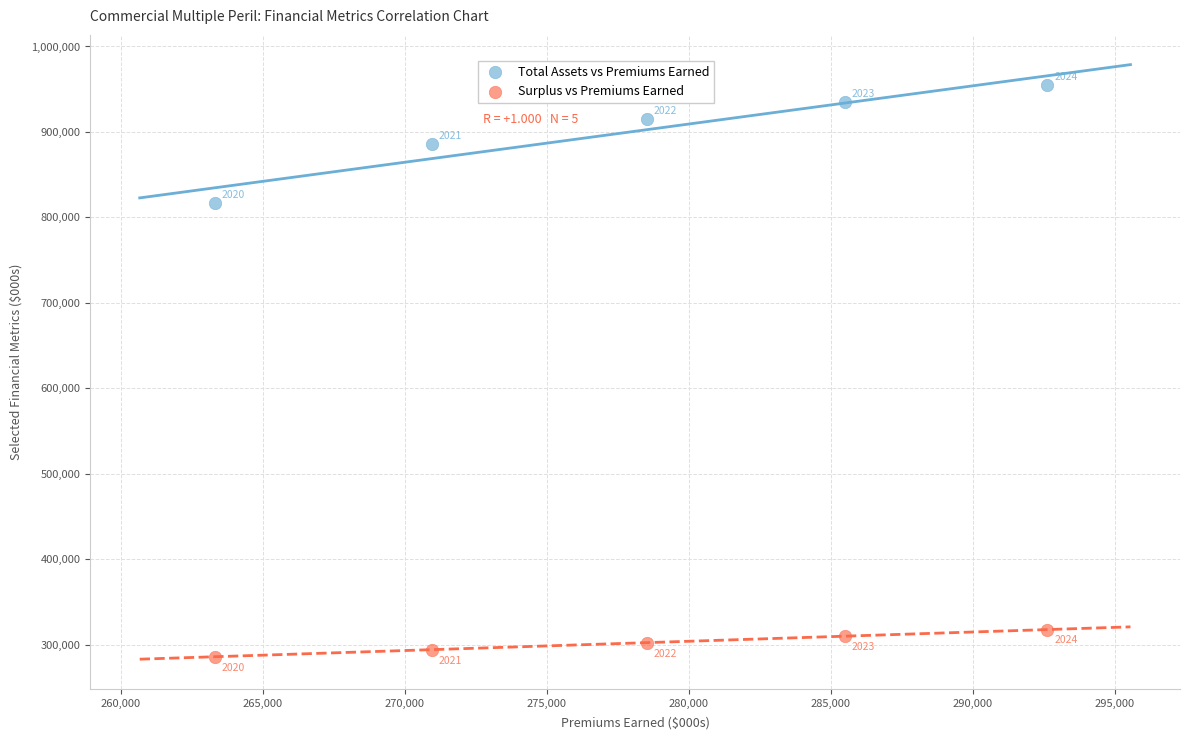

What are all the series names shown in the legend?

Total Assets vs Premiums Earned, Surplus vs Premiums Earned